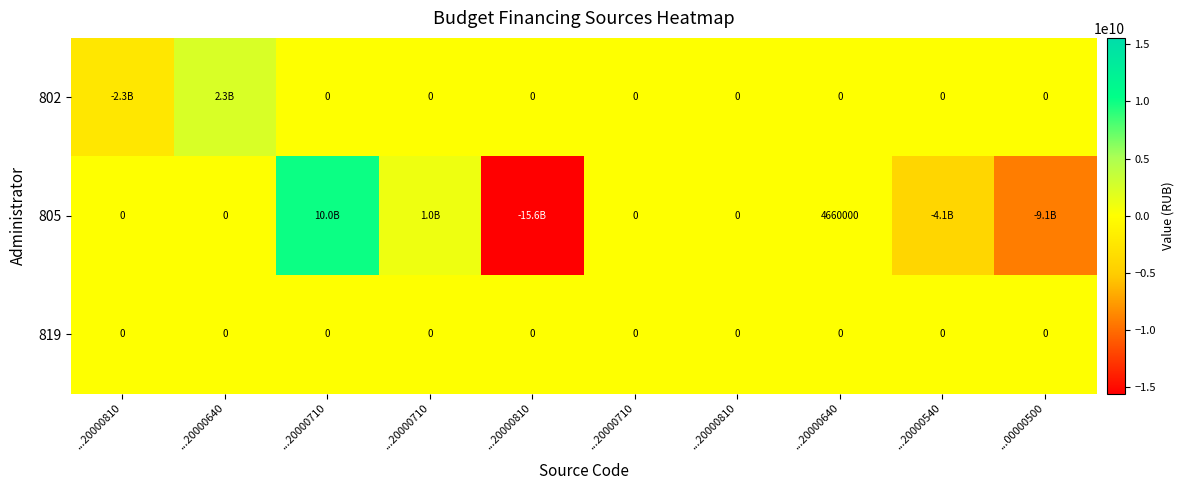

What is the highest value of the 805 series?

10000000000